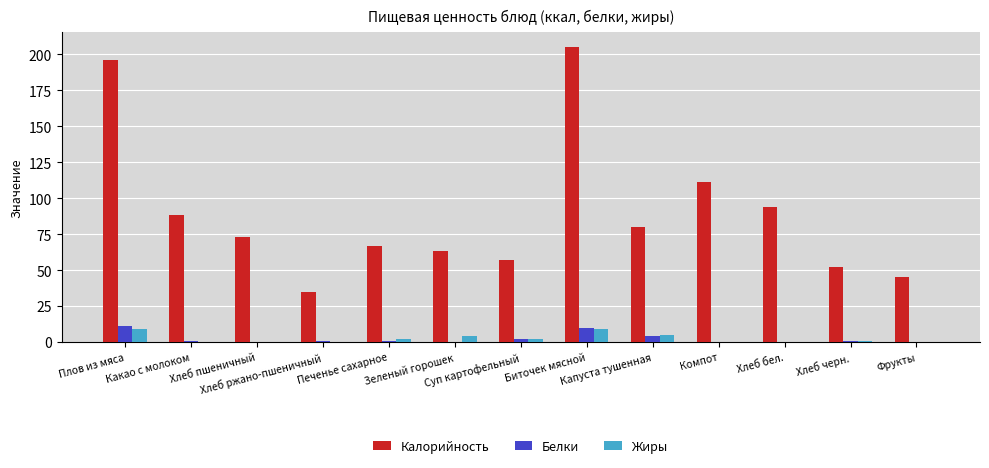

Which series has the largest total across all categories?

Калорийность